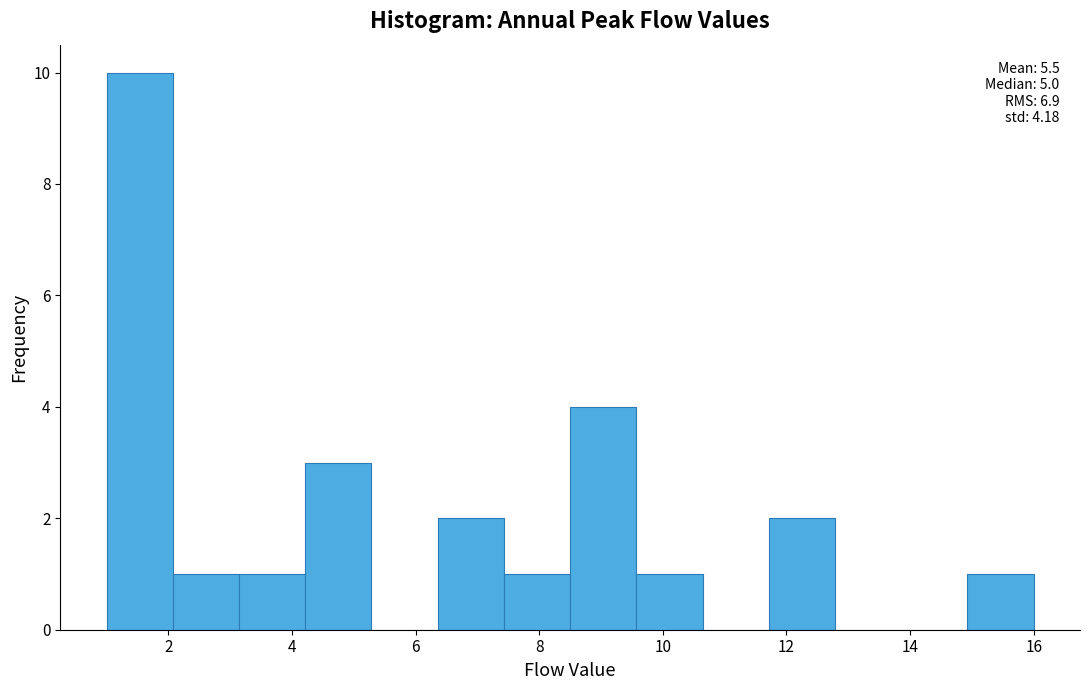

Over which range of the x-axis is the bar tallest?

1.0 to 2.0